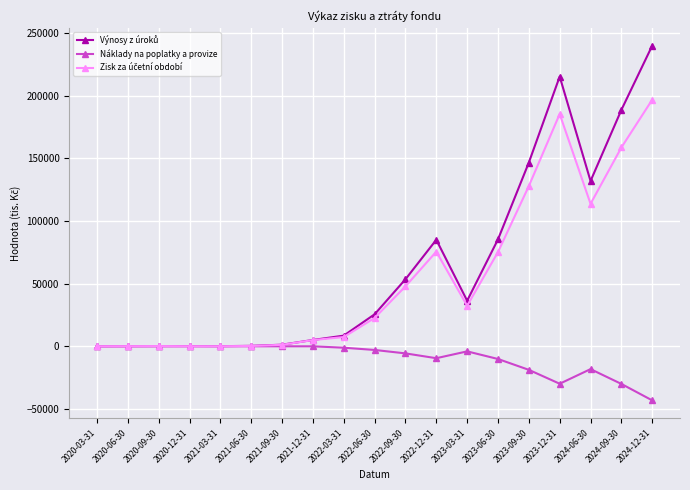

Which category has the lowest value across all series?

2024-12-31